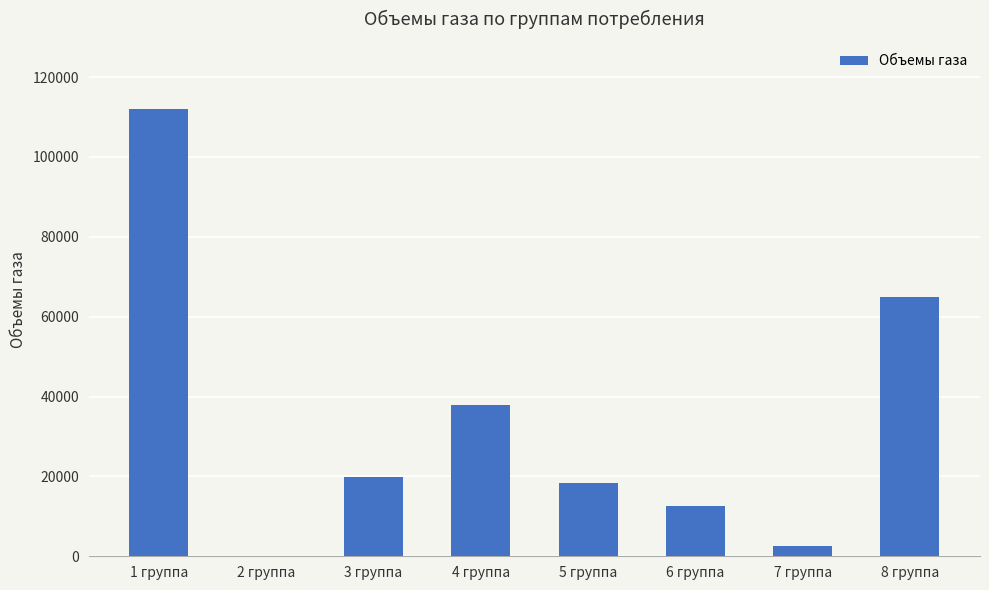

Which category has the highest value across all series?

1 группа